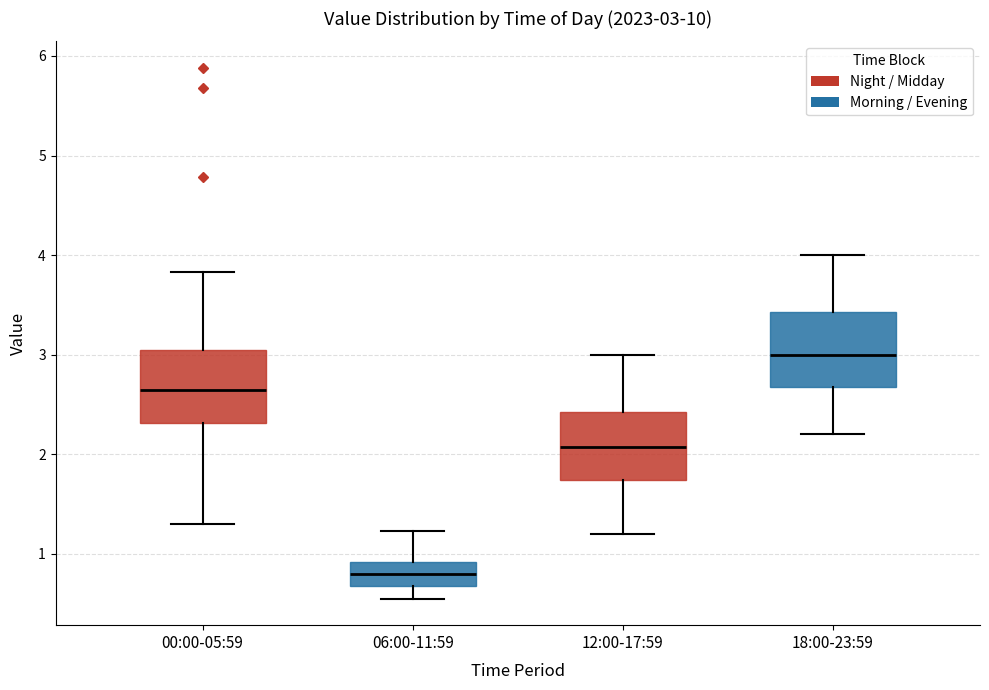

Which box has the highest median line?

18:00-23:59